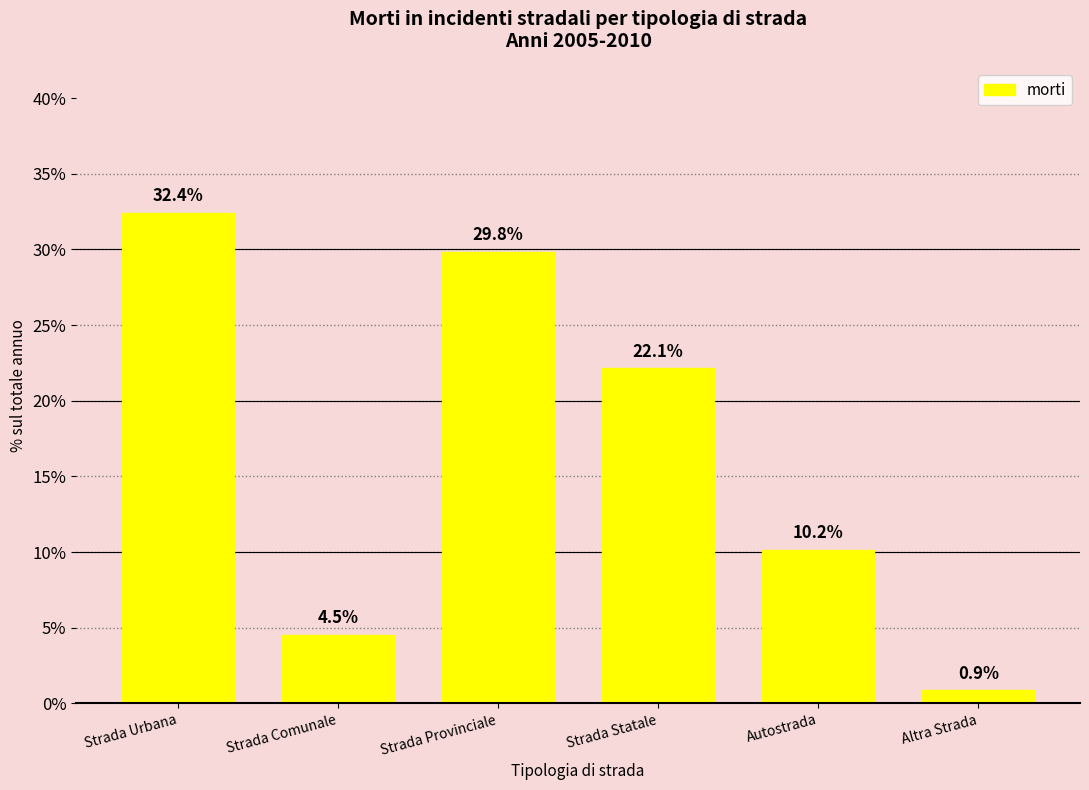

The chart shows a value of 10.2 at Autostrada. True or false?

True